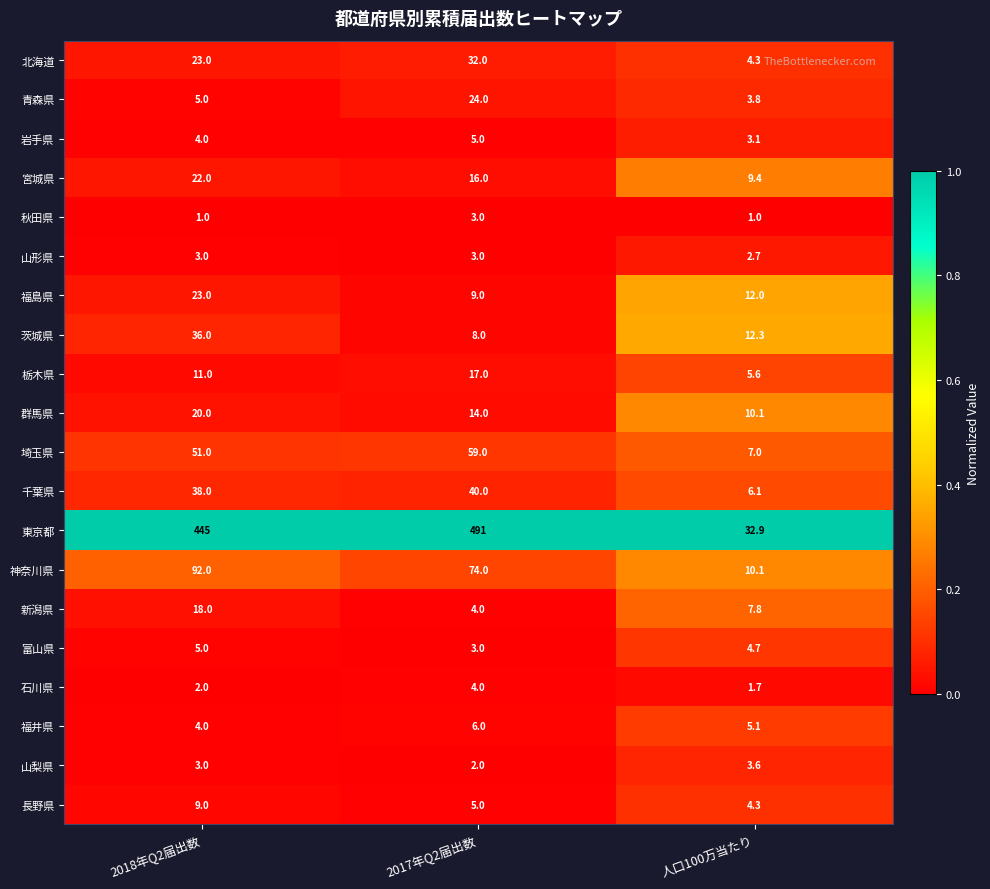

At which category is the sum across all series the highest?

2017年Q2届出数